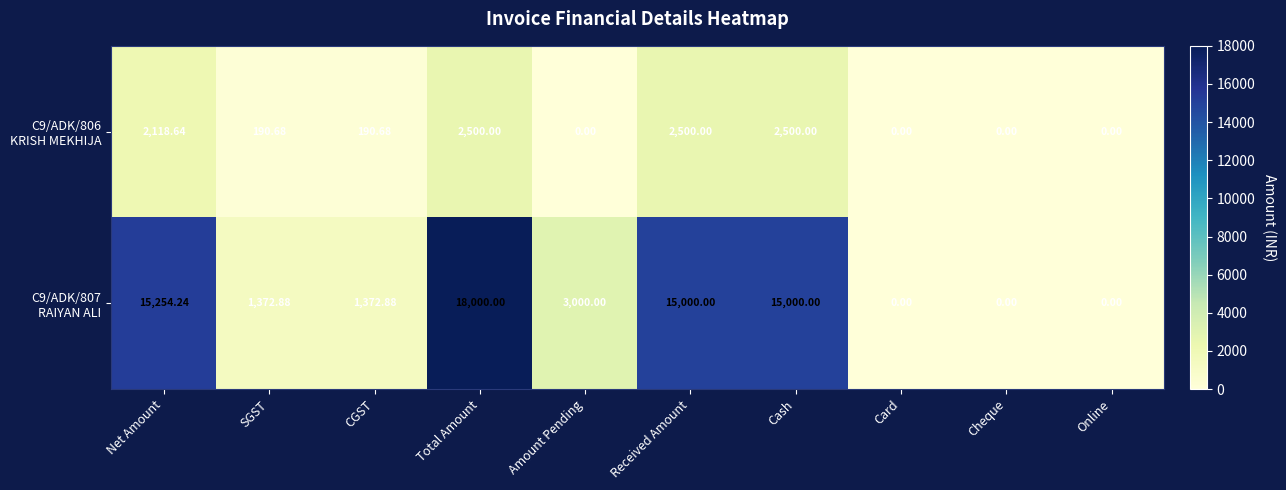

At which category is the sum across all series the highest?

Total Amount